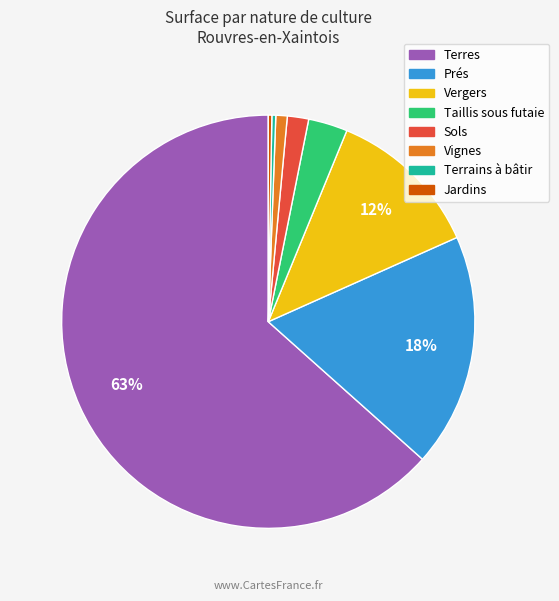

Is there a majority slice in this chart?

Yes